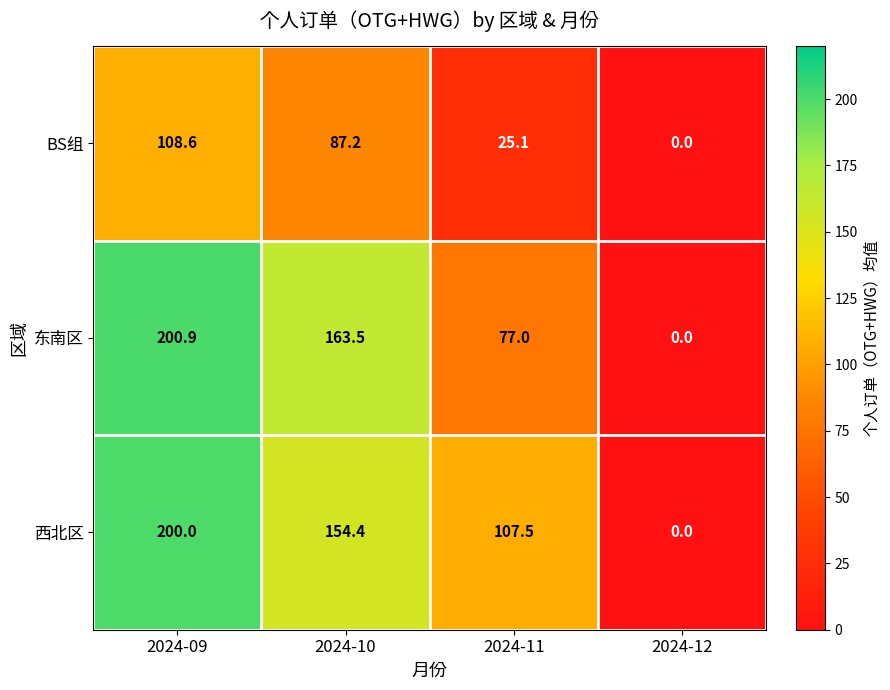

What is the difference between the highest and lowest values at 2024-10?

76.3